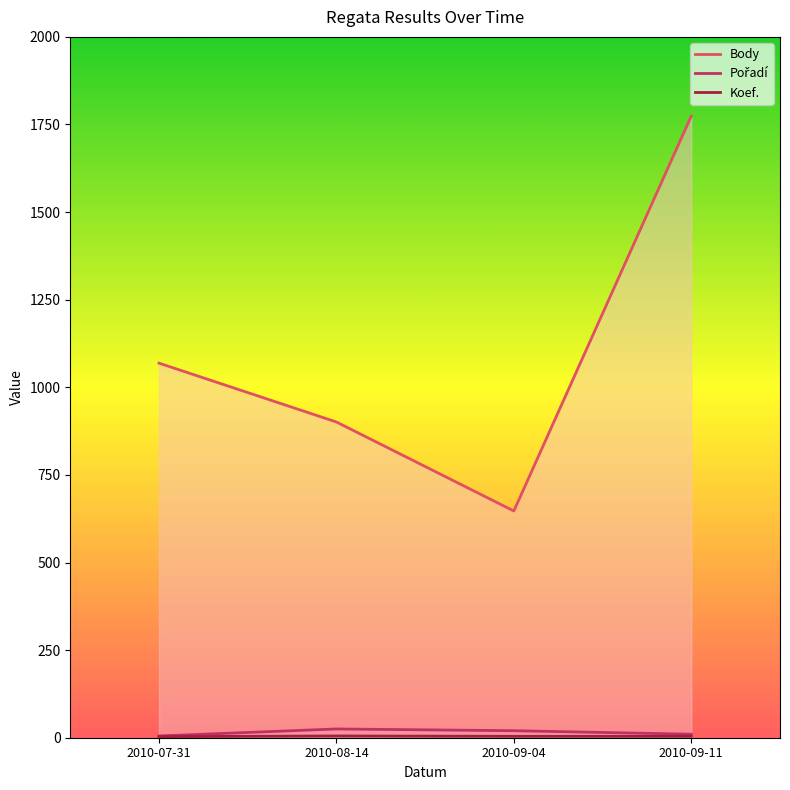

The Pořadí series shows 4 at 2010-09-11. True or false?

False